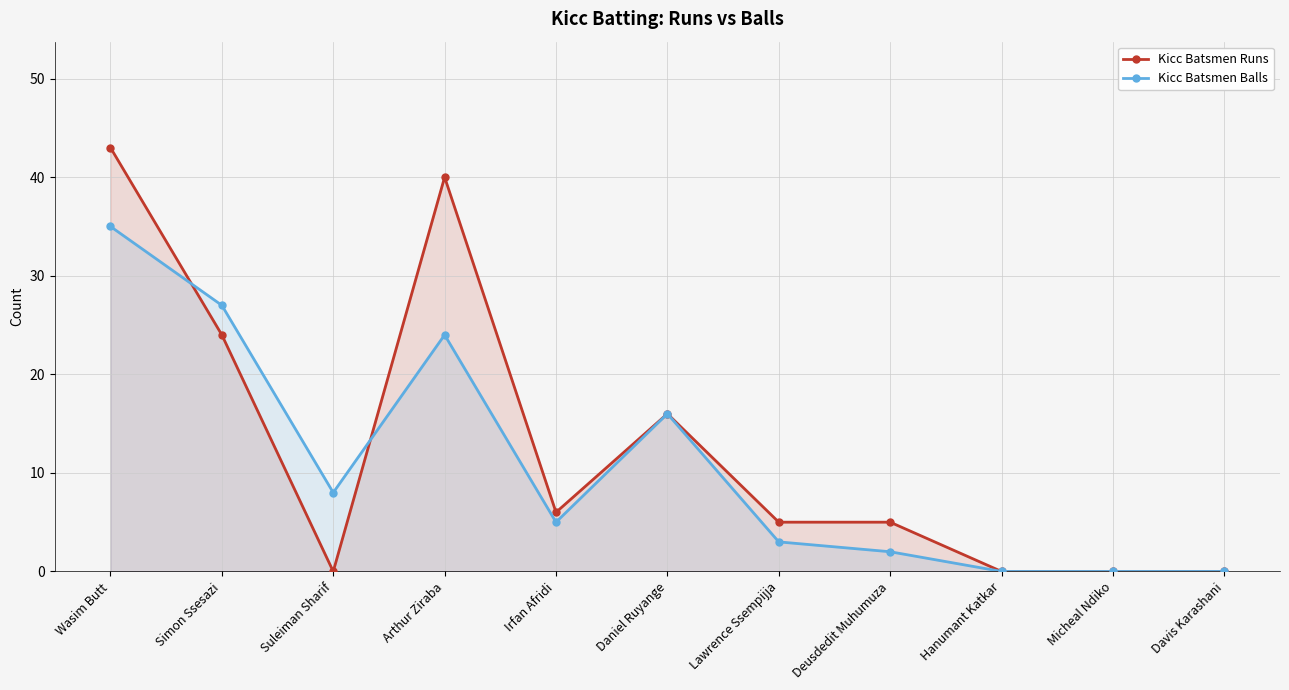

Which category has the lowest value in the Kicc Batsmen Balls series?

Hanumant Katkar